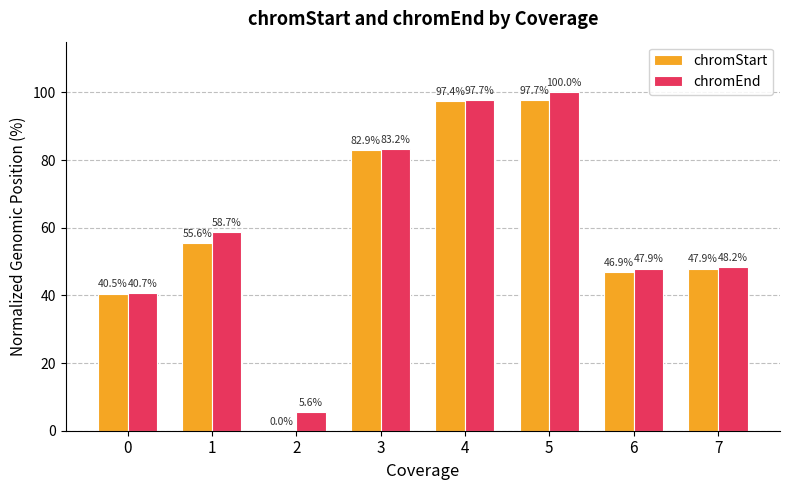

What is the highest value of the chromStart series?

97.7